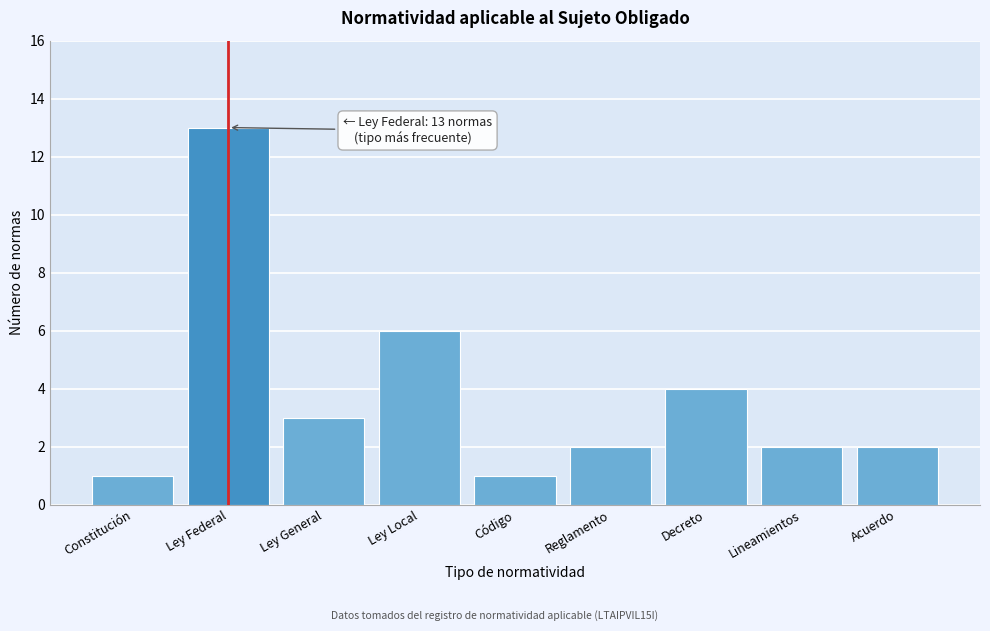

Reading left to right, transcribe all the data shown in this chart.

Constitución=1	Ley Federal=13	Ley General=3	Ley Local=6	Código=1	Reglamento=2	Decreto=4	Lineamientos=2	Acuerdo=2